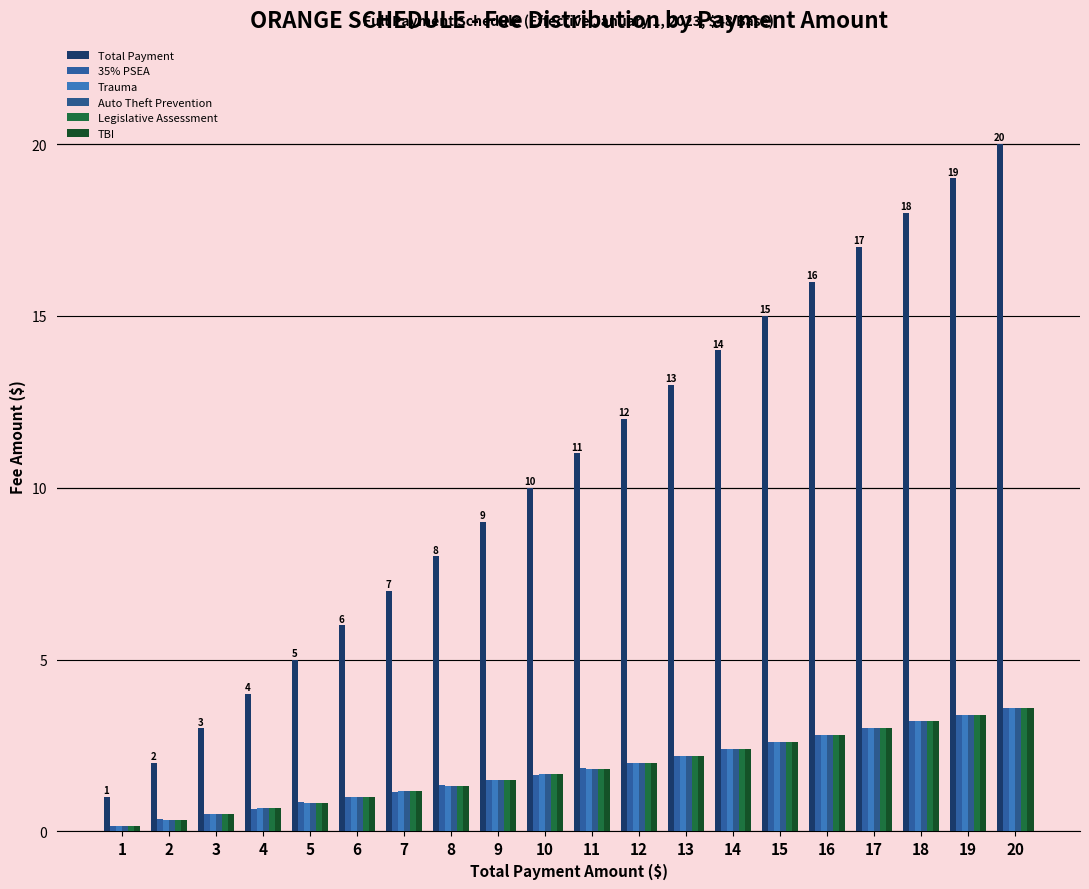

Does the chart contain any negative values?

No